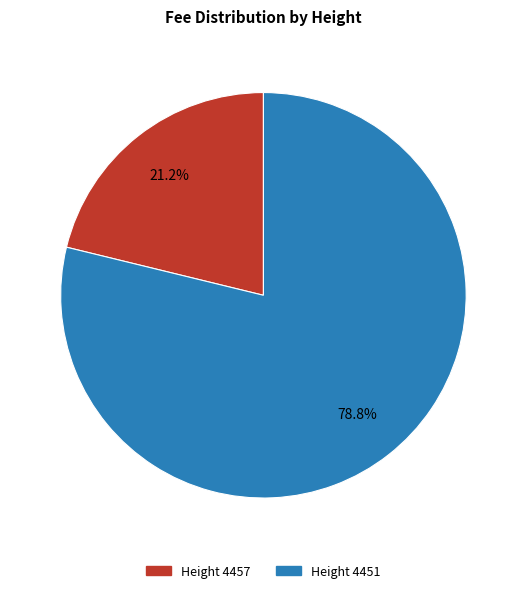

What is the ratio of the value at Height 4457 to the value at Height 4451?

0.3